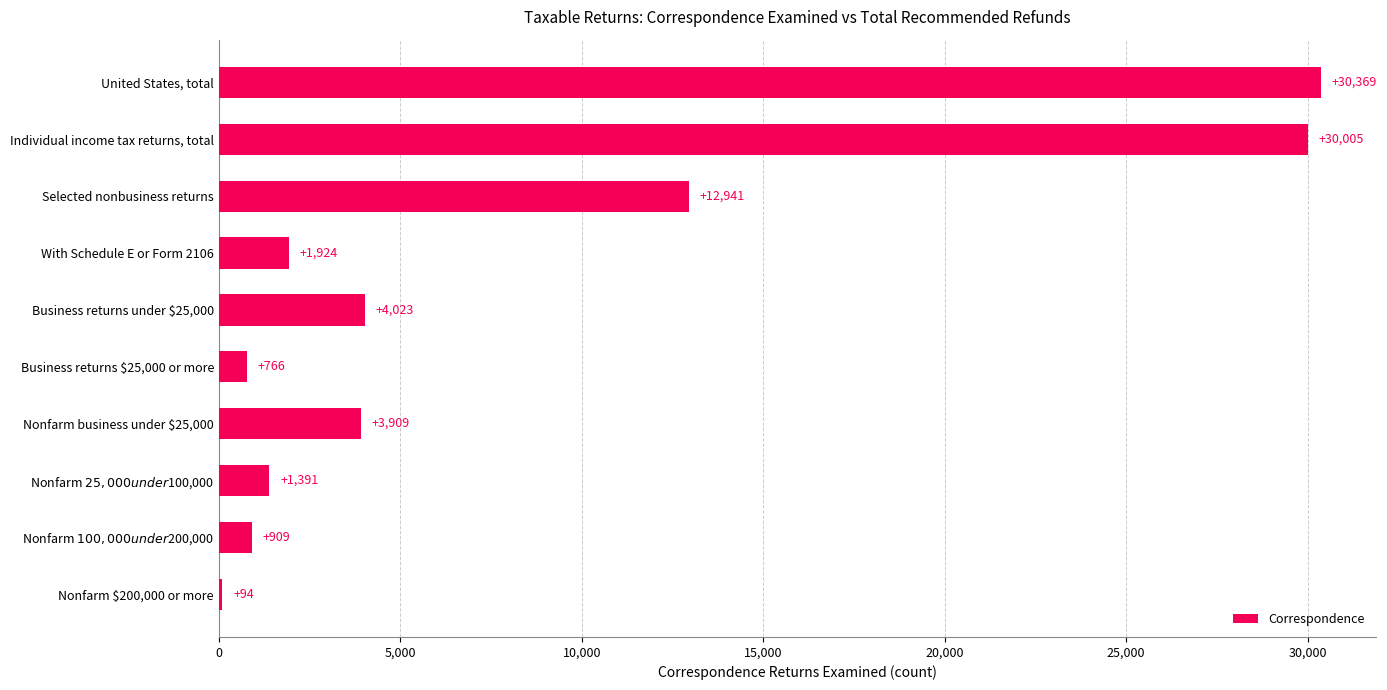

What is the sum of all values?

86331